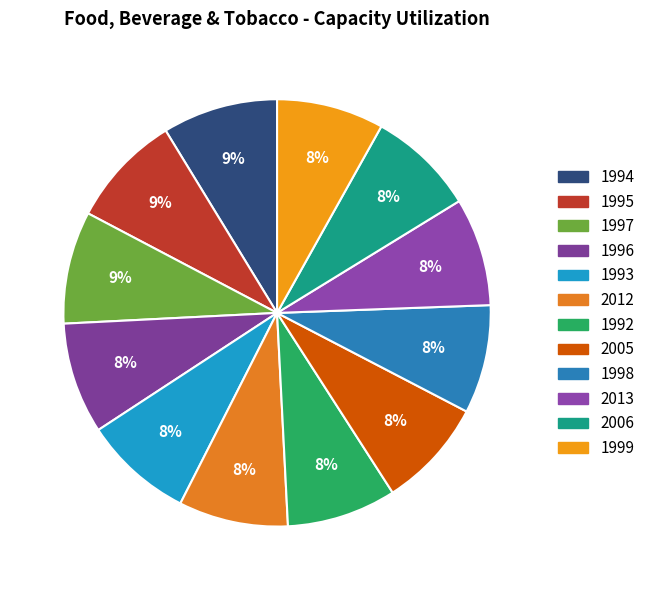

Count the number of slices in the pie.

12